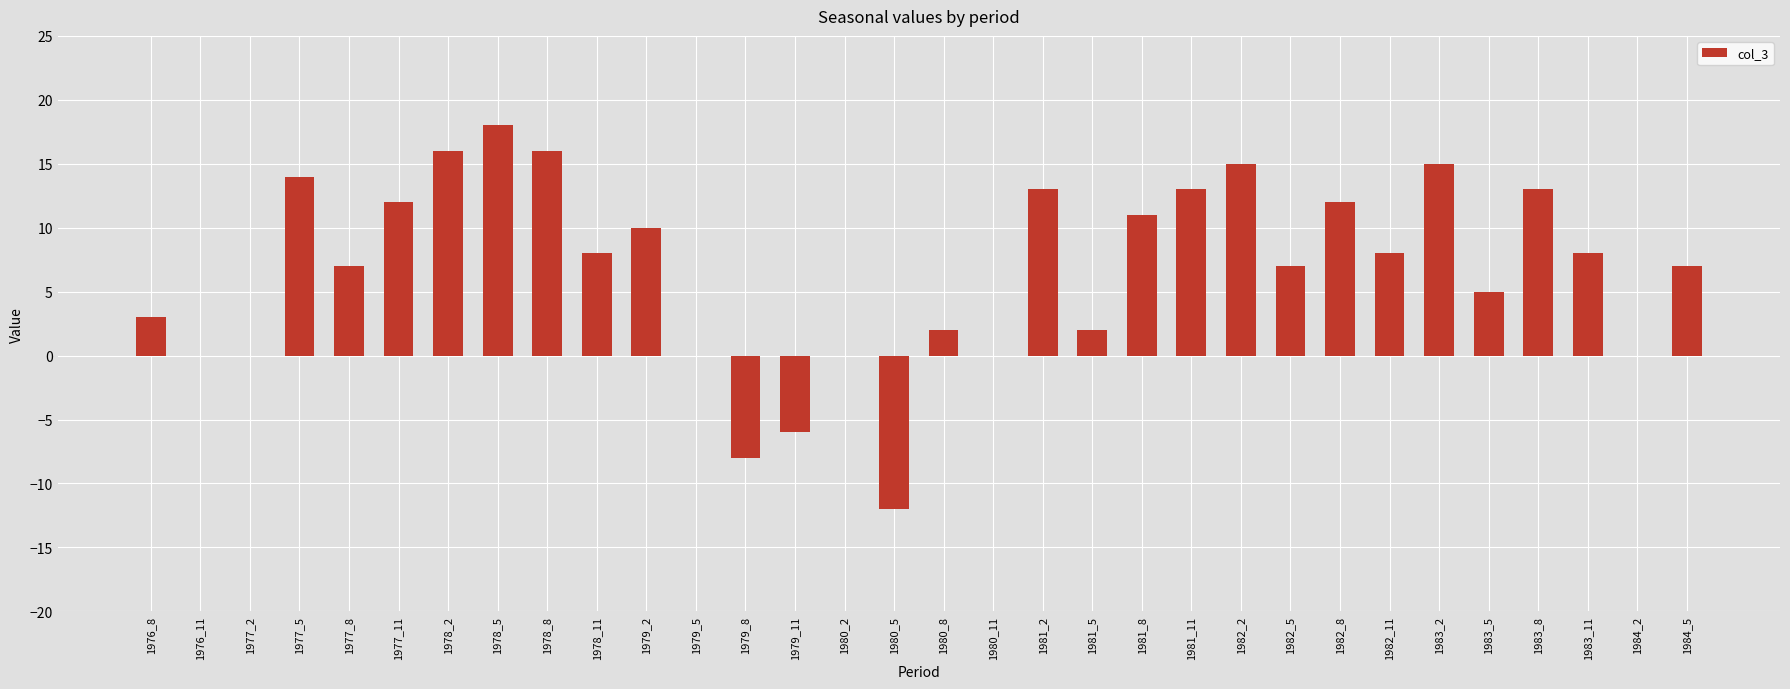

What is the difference between the values at 1979_5 and 1979_11?

6